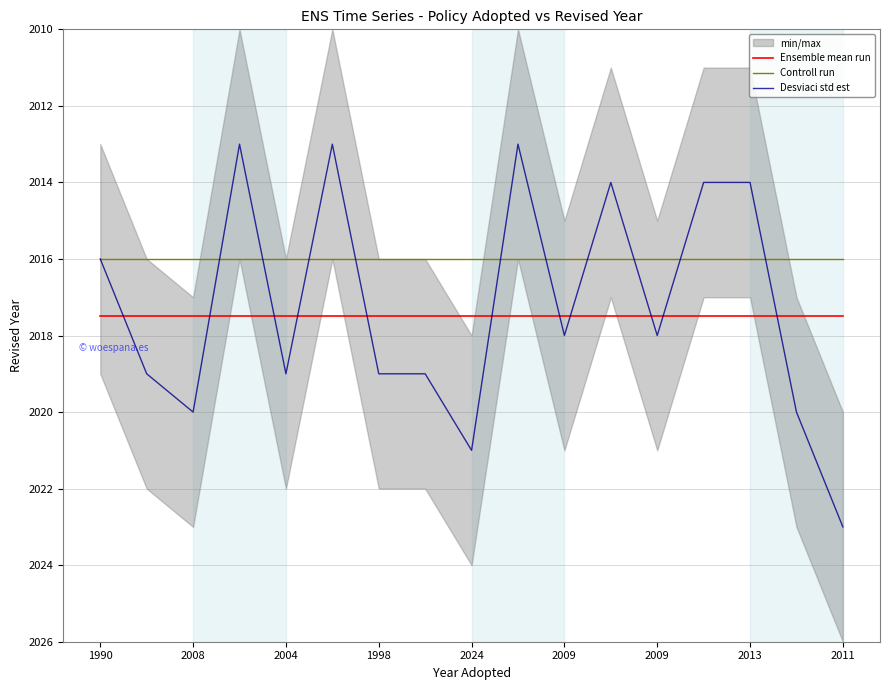

True or false: Controll run and Ensemble mean run cross at least once.

False